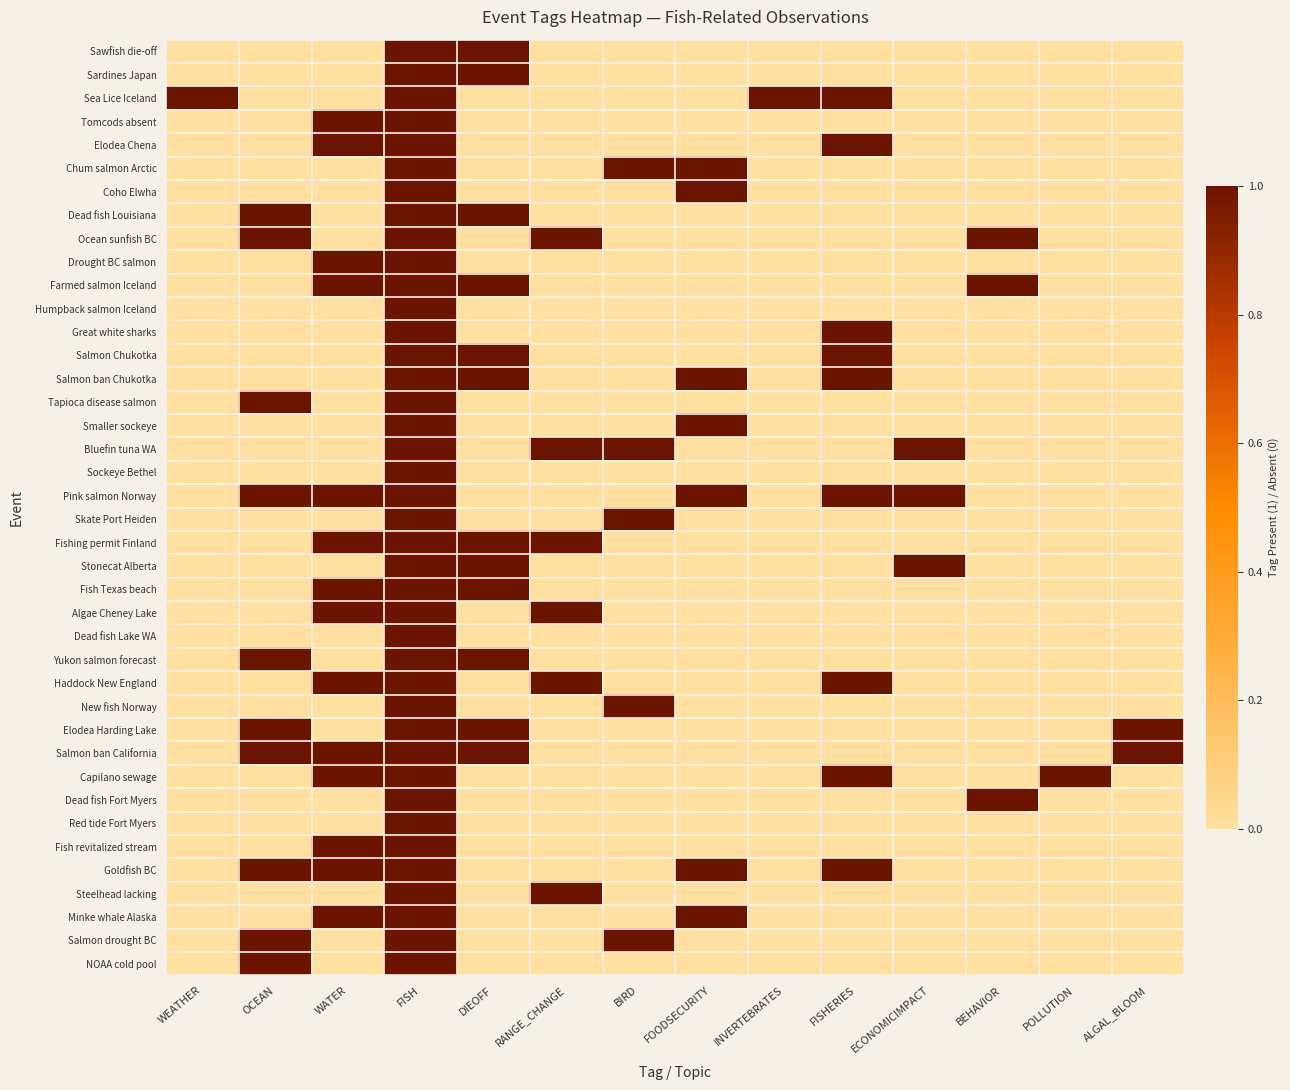

Reading left to right, what are all the values shown in this chart?

Sawfish die-off: WEATHER=0	OCEAN=0	WATER=0	FISH=1	DIEOFF=1	RANGE_CHANGE=0	BIRD=0	FOODSECURITY=0	INVERTEBRATES=0	FISHERIES=0	ECONOMICIMPACT=0	BEHAVIOR=0	POLLUTION=0	ALGAL_BLOOM=0
Sardines Japan: WEATHER=0	OCEAN=0	WATER=0	FISH=1	DIEOFF=1	RANGE_CHANGE=0	BIRD=0	FOODSECURITY=0	INVERTEBRATES=0	FISHERIES=0	ECONOMICIMPACT=0	BEHAVIOR=0	POLLUTION=0	ALGAL_BLOOM=0
Sea Lice Iceland: WEATHER=1	OCEAN=0	WATER=0	FISH=1	DIEOFF=0	RANGE_CHANGE=0	BIRD=0	FOODSECURITY=0	INVERTEBRATES=1	FISHERIES=1	ECONOMICIMPACT=0	BEHAVIOR=0	POLLUTION=0	ALGAL_BLOOM=0
Tomcods absent: WEATHER=0	OCEAN=0	WATER=1	FISH=1	DIEOFF=0	RANGE_CHANGE=0	BIRD=0	FOODSECURITY=0	INVERTEBRATES=0	FISHERIES=0	ECONOMICIMPACT=0	BEHAVIOR=0	POLLUTION=0	ALGAL_BLOOM=0
Elodea Chena: WEATHER=0	OCEAN=0	WATER=1	FISH=1	DIEOFF=0	RANGE_CHANGE=0	BIRD=0	FOODSECURITY=0	INVERTEBRATES=0	FISHERIES=1	ECONOMICIMPACT=0	BEHAVIOR=0	POLLUTION=0	ALGAL_BLOOM=0
Chum salmon Arctic: WEATHER=0	OCEAN=0	WATER=0	FISH=1	DIEOFF=0	RANGE_CHANGE=0	BIRD=1	FOODSECURITY=1	INVERTEBRATES=0	FISHERIES=0	ECONOMICIMPACT=0	BEHAVIOR=0	POLLUTION=0	ALGAL_BLOOM=0
Coho Elwha: WEATHER=0	OCEAN=0	WATER=0	FISH=1	DIEOFF=0	RANGE_CHANGE=0	BIRD=0	FOODSECURITY=1	INVERTEBRATES=0	FISHERIES=0	ECONOMICIMPACT=0	BEHAVIOR=0	POLLUTION=0	ALGAL_BLOOM=0
Dead fish Louisiana: WEATHER=0	OCEAN=1	WATER=0	FISH=1	DIEOFF=1	RANGE_CHANGE=0	BIRD=0	FOODSECURITY=0	INVERTEBRATES=0	FISHERIES=0	ECONOMICIMPACT=0	BEHAVIOR=0	POLLUTION=0	ALGAL_BLOOM=0
Ocean sunfish BC: WEATHER=0	OCEAN=1	WATER=0	FISH=1	DIEOFF=0	RANGE_CHANGE=1	BIRD=0	FOODSECURITY=0	INVERTEBRATES=0	FISHERIES=0	ECONOMICIMPACT=0	BEHAVIOR=1	POLLUTION=0	ALGAL_BLOOM=0
Drought BC salmon: WEATHER=0	OCEAN=0	WATER=1	FISH=1	DIEOFF=0	RANGE_CHANGE=0	BIRD=0	FOODSECURITY=0	INVERTEBRATES=0	FISHERIES=0	ECONOMICIMPACT=0	BEHAVIOR=0	POLLUTION=0	ALGAL_BLOOM=0
Farmed salmon Iceland: WEATHER=0	OCEAN=0	WATER=1	FISH=1	DIEOFF=1	RANGE_CHANGE=0	BIRD=0	FOODSECURITY=0	INVERTEBRATES=0	FISHERIES=0	ECONOMICIMPACT=0	BEHAVIOR=1	POLLUTION=0	ALGAL_BLOOM=0
Humpback salmon Iceland: WEATHER=0	OCEAN=0	WATER=0	FISH=1	DIEOFF=0	RANGE_CHANGE=0	BIRD=0	FOODSECURITY=0	INVERTEBRATES=0	FISHERIES=0	ECONOMICIMPACT=0	BEHAVIOR=0	POLLUTION=0	ALGAL_BLOOM=0
Great white sharks: WEATHER=0	OCEAN=0	WATER=0	FISH=1	DIEOFF=0	RANGE_CHANGE=0	BIRD=0	FOODSECURITY=0	INVERTEBRATES=0	FISHERIES=1	ECONOMICIMPACT=0	BEHAVIOR=0	POLLUTION=0	ALGAL_BLOOM=0
Salmon Chukotka: WEATHER=0	OCEAN=0	WATER=0	FISH=1	DIEOFF=1	RANGE_CHANGE=0	BIRD=0	FOODSECURITY=0	INVERTEBRATES=0	FISHERIES=1	ECONOMICIMPACT=0	BEHAVIOR=0	POLLUTION=0	ALGAL_BLOOM=0
Salmon ban Chukotka: WEATHER=0	OCEAN=0	WATER=0	FISH=1	DIEOFF=1	RANGE_CHANGE=0	BIRD=0	FOODSECURITY=1	INVERTEBRATES=0	FISHERIES=1	ECONOMICIMPACT=0	BEHAVIOR=0	POLLUTION=0	ALGAL_BLOOM=0
Tapioca disease salmon: WEATHER=0	OCEAN=1	WATER=0	FISH=1	DIEOFF=0	RANGE_CHANGE=0	BIRD=0	FOODSECURITY=0	INVERTEBRATES=0	FISHERIES=0	ECONOMICIMPACT=0	BEHAVIOR=0	POLLUTION=0	ALGAL_BLOOM=0
Smaller sockeye: WEATHER=0	OCEAN=0	WATER=0	FISH=1	DIEOFF=0	RANGE_CHANGE=0	BIRD=0	FOODSECURITY=1	INVERTEBRATES=0	FISHERIES=0	ECONOMICIMPACT=0	BEHAVIOR=0	POLLUTION=0	ALGAL_BLOOM=0
Bluefin tuna WA: WEATHER=0	OCEAN=0	WATER=0	FISH=1	DIEOFF=0	RANGE_CHANGE=1	BIRD=1	FOODSECURITY=0	INVERTEBRATES=0	FISHERIES=0	ECONOMICIMPACT=1	BEHAVIOR=0	POLLUTION=0	ALGAL_BLOOM=0
Sockeye Bethel: WEATHER=0	OCEAN=0	WATER=0	FISH=1	DIEOFF=0	RANGE_CHANGE=0	BIRD=0	FOODSECURITY=0	INVERTEBRATES=0	FISHERIES=0	ECONOMICIMPACT=0	BEHAVIOR=0	POLLUTION=0	ALGAL_BLOOM=0
Pink salmon Norway: WEATHER=0	OCEAN=1	WATER=1	FISH=1	DIEOFF=0	RANGE_CHANGE=0	BIRD=0	FOODSECURITY=1	INVERTEBRATES=0	FISHERIES=1	ECONOMICIMPACT=1	BEHAVIOR=0	POLLUTION=0	ALGAL_BLOOM=0
Skate Port Heiden: WEATHER=0	OCEAN=0	WATER=0	FISH=1	DIEOFF=0	RANGE_CHANGE=0	BIRD=1	FOODSECURITY=0	INVERTEBRATES=0	FISHERIES=0	ECONOMICIMPACT=0	BEHAVIOR=0	POLLUTION=0	ALGAL_BLOOM=0
Fishing permit Finland: WEATHER=0	OCEAN=0	WATER=1	FISH=1	DIEOFF=1	RANGE_CHANGE=1	BIRD=0	FOODSECURITY=0	INVERTEBRATES=0	FISHERIES=0	ECONOMICIMPACT=0	BEHAVIOR=0	POLLUTION=0	ALGAL_BLOOM=0
Stonecat Alberta: WEATHER=0	OCEAN=0	WATER=0	FISH=1	DIEOFF=1	RANGE_CHANGE=0	BIRD=0	FOODSECURITY=0	INVERTEBRATES=0	FISHERIES=0	ECONOMICIMPACT=1	BEHAVIOR=0	POLLUTION=0	ALGAL_BLOOM=0
Fish Texas beach: WEATHER=0	OCEAN=0	WATER=1	FISH=1	DIEOFF=1	RANGE_CHANGE=0	BIRD=0	FOODSECURITY=0	INVERTEBRATES=0	FISHERIES=0	ECONOMICIMPACT=0	BEHAVIOR=0	POLLUTION=0	ALGAL_BLOOM=0
Algae Cheney Lake: WEATHER=0	OCEAN=0	WATER=1	FISH=1	DIEOFF=0	RANGE_CHANGE=1	BIRD=0	FOODSECURITY=0	INVERTEBRATES=0	FISHERIES=0	ECONOMICIMPACT=0	BEHAVIOR=0	POLLUTION=0	ALGAL_BLOOM=0
Dead fish Lake WA: WEATHER=0	OCEAN=0	WATER=0	FISH=1	DIEOFF=0	RANGE_CHANGE=0	BIRD=0	FOODSECURITY=0	INVERTEBRATES=0	FISHERIES=0	ECONOMICIMPACT=0	BEHAVIOR=0	POLLUTION=0	ALGAL_BLOOM=0
Yukon salmon forecast: WEATHER=0	OCEAN=1	WATER=0	FISH=1	DIEOFF=1	RANGE_CHANGE=0	BIRD=0	FOODSECURITY=0	INVERTEBRATES=0	FISHERIES=0	ECONOMICIMPACT=0	BEHAVIOR=0	POLLUTION=0	ALGAL_BLOOM=0
Haddock New England: WEATHER=0	OCEAN=0	WATER=1	FISH=1	DIEOFF=0	RANGE_CHANGE=1	BIRD=0	FOODSECURITY=0	INVERTEBRATES=0	FISHERIES=1	ECONOMICIMPACT=0	BEHAVIOR=0	POLLUTION=0	ALGAL_BLOOM=0
New fish Norway: WEATHER=0	OCEAN=0	WATER=0	FISH=1	DIEOFF=0	RANGE_CHANGE=0	BIRD=1	FOODSECURITY=0	INVERTEBRATES=0	FISHERIES=0	ECONOMICIMPACT=0	BEHAVIOR=0	POLLUTION=0	ALGAL_BLOOM=0
Elodea Harding Lake: WEATHER=0	OCEAN=1	WATER=0	FISH=1	DIEOFF=1	RANGE_CHANGE=0	BIRD=0	FOODSECURITY=0	INVERTEBRATES=0	FISHERIES=0	ECONOMICIMPACT=0	BEHAVIOR=0	POLLUTION=0	ALGAL_BLOOM=1
Salmon ban California: WEATHER=0	OCEAN=1	WATER=1	FISH=1	DIEOFF=1	RANGE_CHANGE=0	BIRD=0	FOODSECURITY=0	INVERTEBRATES=0	FISHERIES=0	ECONOMICIMPACT=0	BEHAVIOR=0	POLLUTION=0	ALGAL_BLOOM=1
Capilano sewage: WEATHER=0	OCEAN=0	WATER=1	FISH=1	DIEOFF=0	RANGE_CHANGE=0	BIRD=0	FOODSECURITY=0	INVERTEBRATES=0	FISHERIES=1	ECONOMICIMPACT=0	BEHAVIOR=0	POLLUTION=1	ALGAL_BLOOM=0
Dead fish Fort Myers: WEATHER=0	OCEAN=0	WATER=0	FISH=1	DIEOFF=0	RANGE_CHANGE=0	BIRD=0	FOODSECURITY=0	INVERTEBRATES=0	FISHERIES=0	ECONOMICIMPACT=0	BEHAVIOR=1	POLLUTION=0	ALGAL_BLOOM=0
Red tide Fort Myers: WEATHER=0	OCEAN=0	WATER=0	FISH=1	DIEOFF=0	RANGE_CHANGE=0	BIRD=0	FOODSECURITY=0	INVERTEBRATES=0	FISHERIES=0	ECONOMICIMPACT=0	BEHAVIOR=0	POLLUTION=0	ALGAL_BLOOM=0
Fish revitalized stream: WEATHER=0	OCEAN=0	WATER=1	FISH=1	DIEOFF=0	RANGE_CHANGE=0	BIRD=0	FOODSECURITY=0	INVERTEBRATES=0	FISHERIES=0	ECONOMICIMPACT=0	BEHAVIOR=0	POLLUTION=0	ALGAL_BLOOM=0
Goldfish BC: WEATHER=0	OCEAN=1	WATER=1	FISH=1	DIEOFF=0	RANGE_CHANGE=0	BIRD=0	FOODSECURITY=1	INVERTEBRATES=0	FISHERIES=1	ECONOMICIMPACT=0	BEHAVIOR=0	POLLUTION=0	ALGAL_BLOOM=0
Steelhead lacking: WEATHER=0	OCEAN=0	WATER=0	FISH=1	DIEOFF=0	RANGE_CHANGE=1	BIRD=0	FOODSECURITY=0	INVERTEBRATES=0	FISHERIES=0	ECONOMICIMPACT=0	BEHAVIOR=0	POLLUTION=0	ALGAL_BLOOM=0
Minke whale Alaska: WEATHER=0	OCEAN=0	WATER=1	FISH=1	DIEOFF=0	RANGE_CHANGE=0	BIRD=0	FOODSECURITY=1	INVERTEBRATES=0	FISHERIES=0	ECONOMICIMPACT=0	BEHAVIOR=0	POLLUTION=0	ALGAL_BLOOM=0
Salmon drought BC: WEATHER=0	OCEAN=1	WATER=0	FISH=1	DIEOFF=0	RANGE_CHANGE=0	BIRD=1	FOODSECURITY=0	INVERTEBRATES=0	FISHERIES=0	ECONOMICIMPACT=0	BEHAVIOR=0	POLLUTION=0	ALGAL_BLOOM=0
NOAA cold pool: WEATHER=0	OCEAN=1	WATER=0	FISH=1	DIEOFF=0	RANGE_CHANGE=0	BIRD=0	FOODSECURITY=0	INVERTEBRATES=0	FISHERIES=0	ECONOMICIMPACT=0	BEHAVIOR=0	POLLUTION=0	ALGAL_BLOOM=0